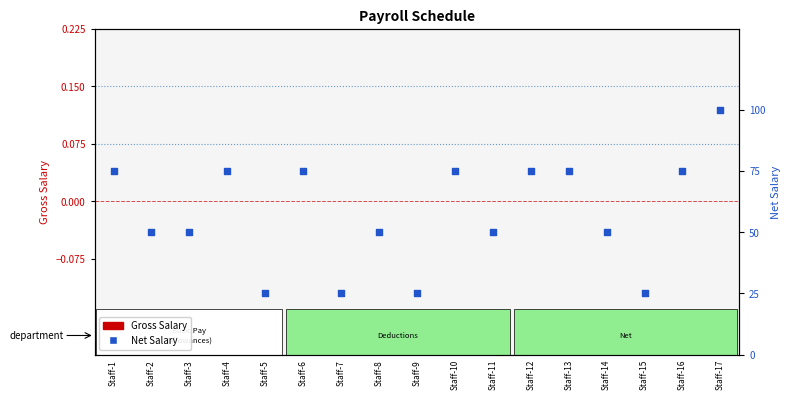

Which series has the largest total across all categories?

Net Salary